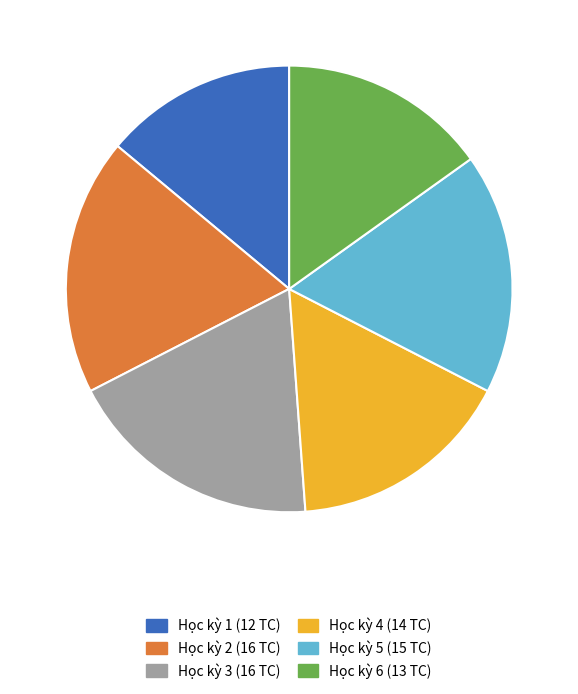

What is the ratio of the value at Học kỳ 4 (14 TC) to the value at Học kỳ 2 (16 TC)?

0.9